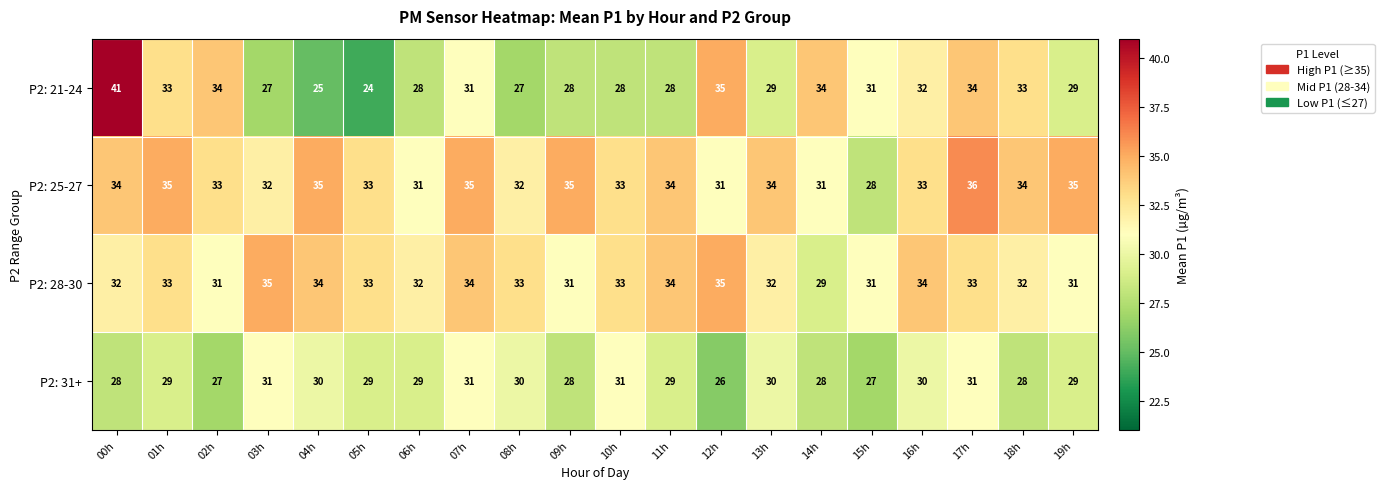

What is the sum of the P2: 28-30 values at 18h and 10h?

65